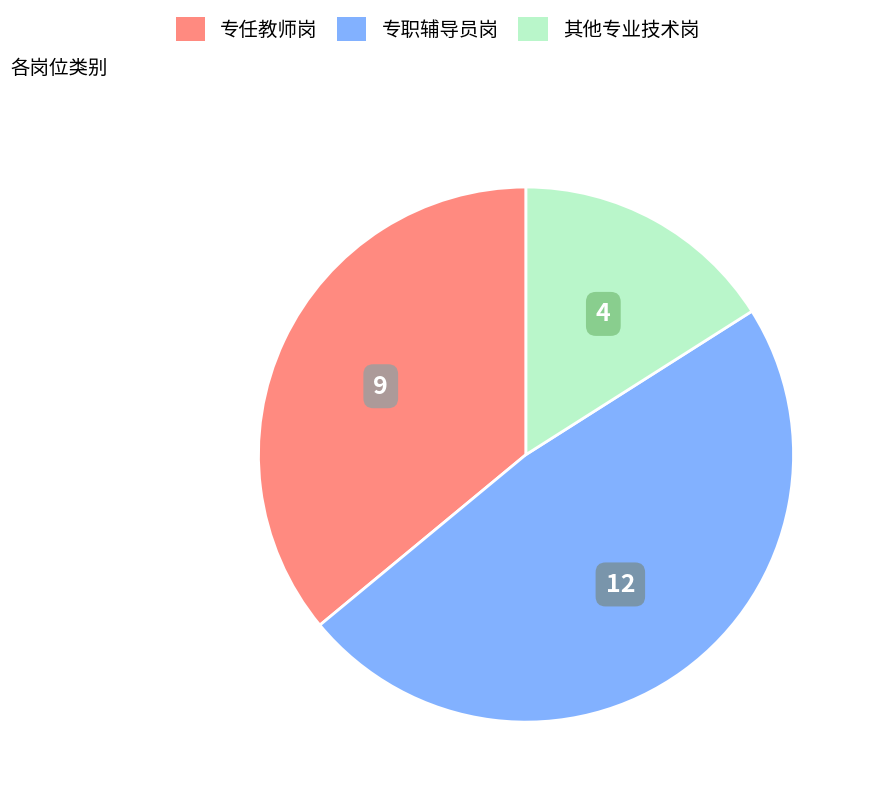

Is there any slice that represents more than half of the pie?

No